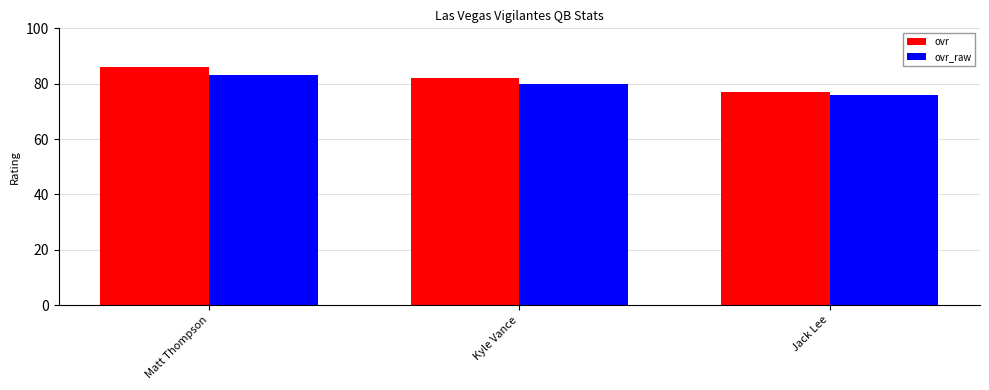

What position from the left is Kyle Vance?

2